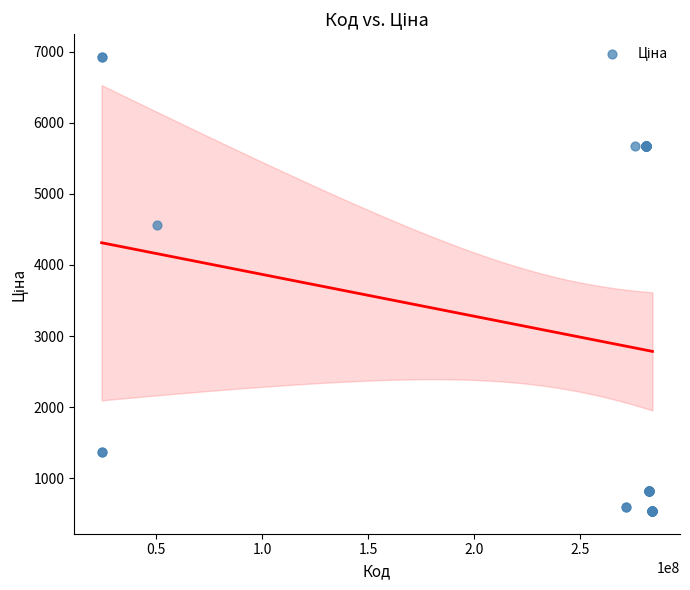

What Y value in the scatter plot is closest to 3732?

4561.9